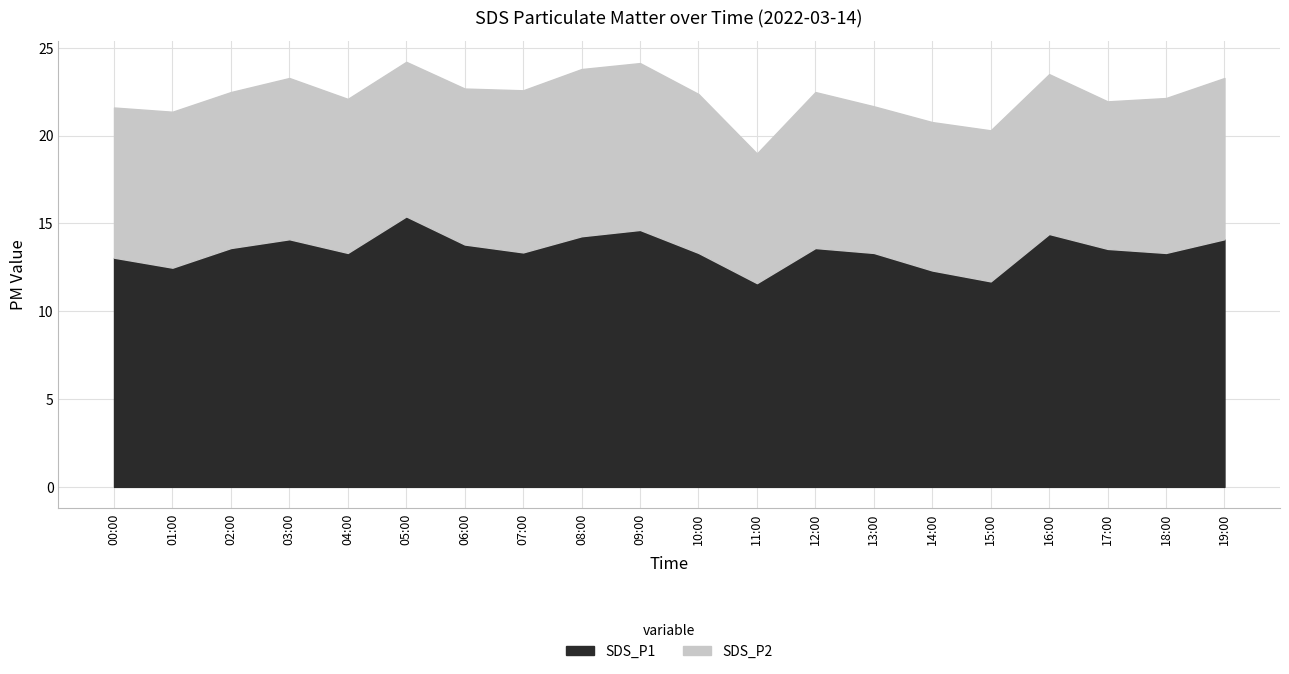

In SDS_P2, how many points are lower than both neighbors (excluding endpoints)?

4